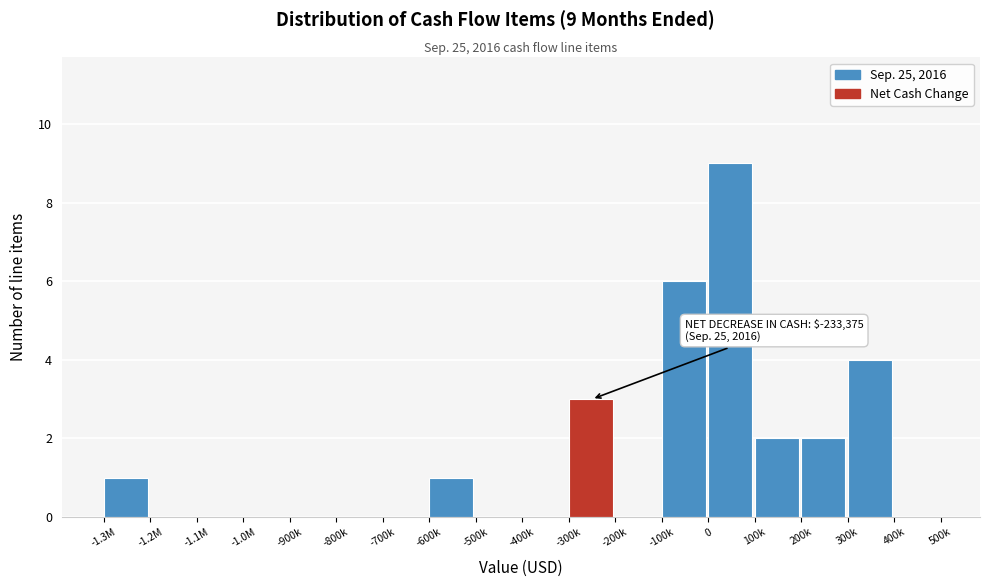

Reading left to right, list all the values displayed in this chart.

-1.3M=1	-1.2M=0	-1.1M=0	-1.0M=0	-900k=0	-800k=0	-700k=0	-600k=1	-500k=0	-400k=0	-300k=3	-200k=0	-100k=6	0=9	100k=2	200k=2	300k=4	400k=0